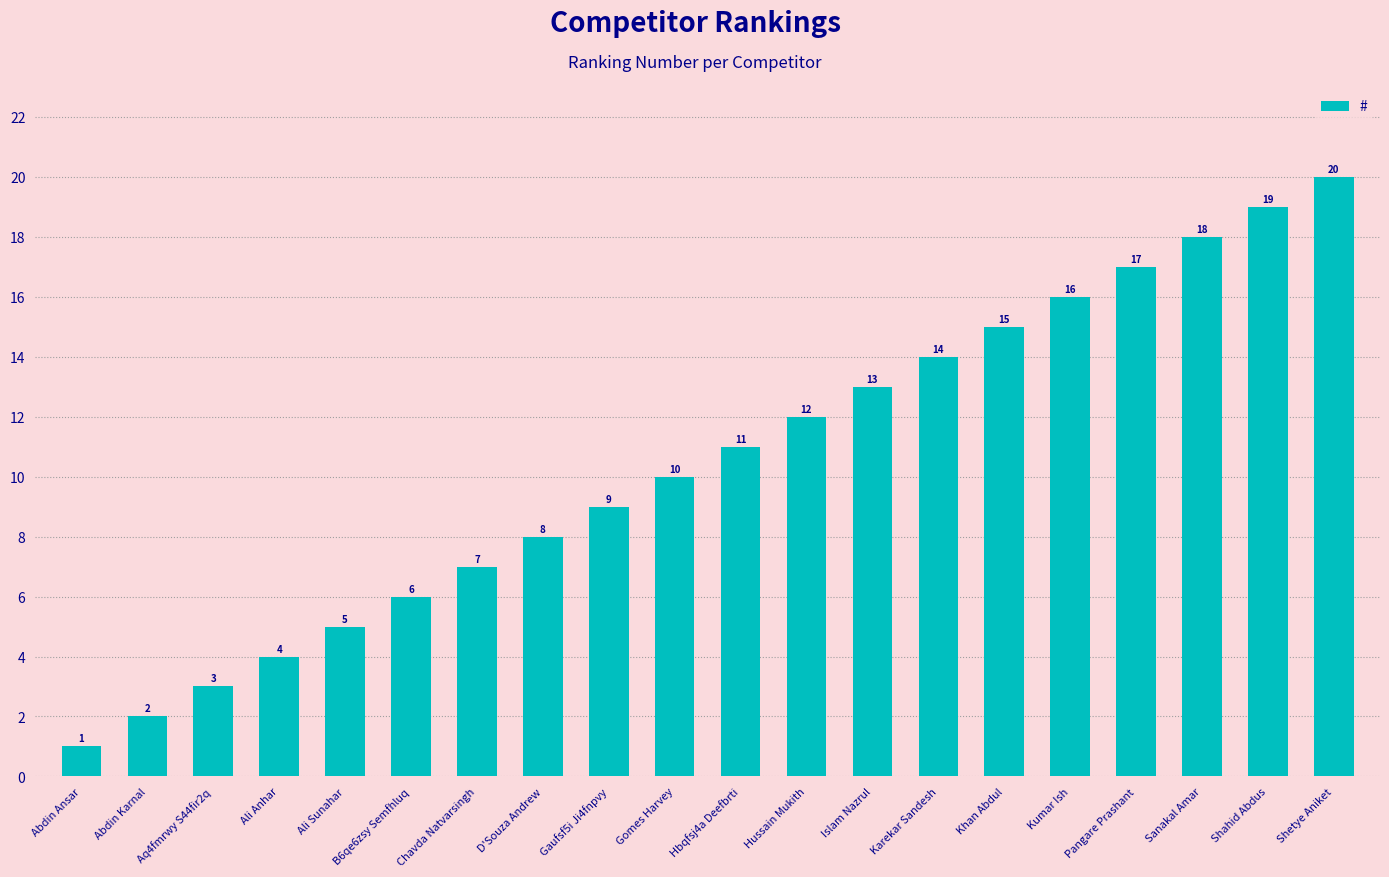

How many data points are less than 11?

10